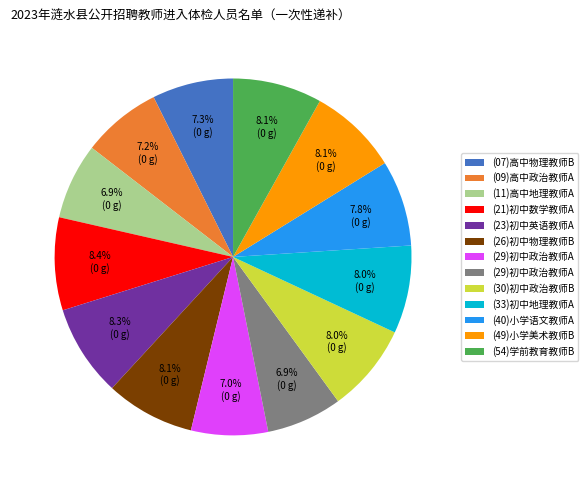

Is there any slice that represents more than half of the pie?

No